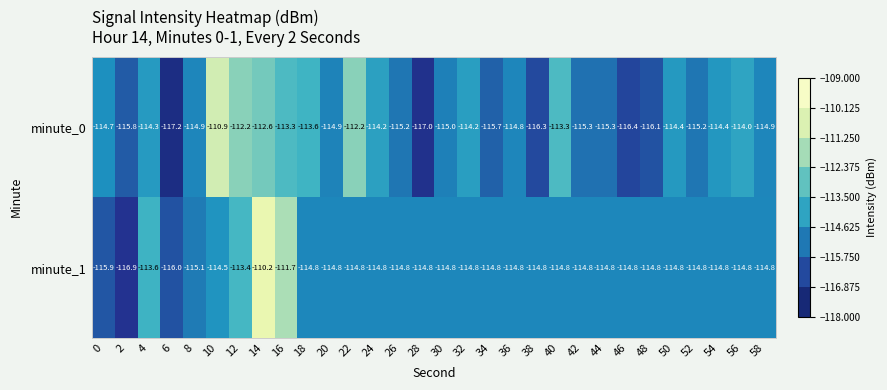

What is the approximate value of minute_0 at 12?

-112.2